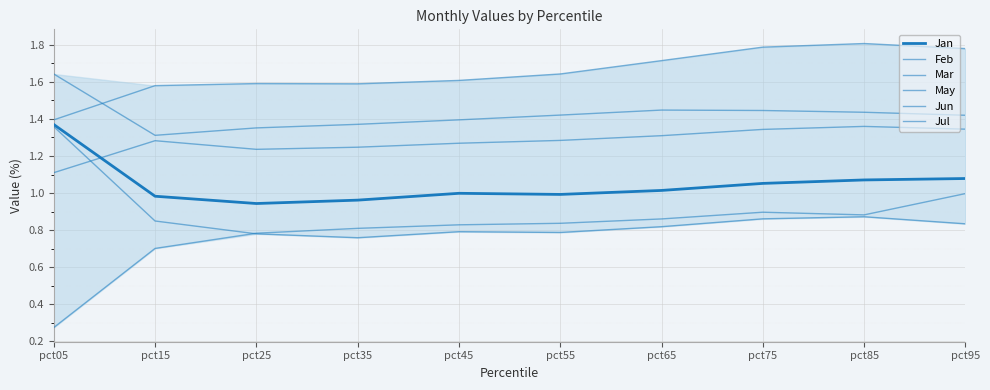

At which category does the chart reach its peak across all series?

pct85